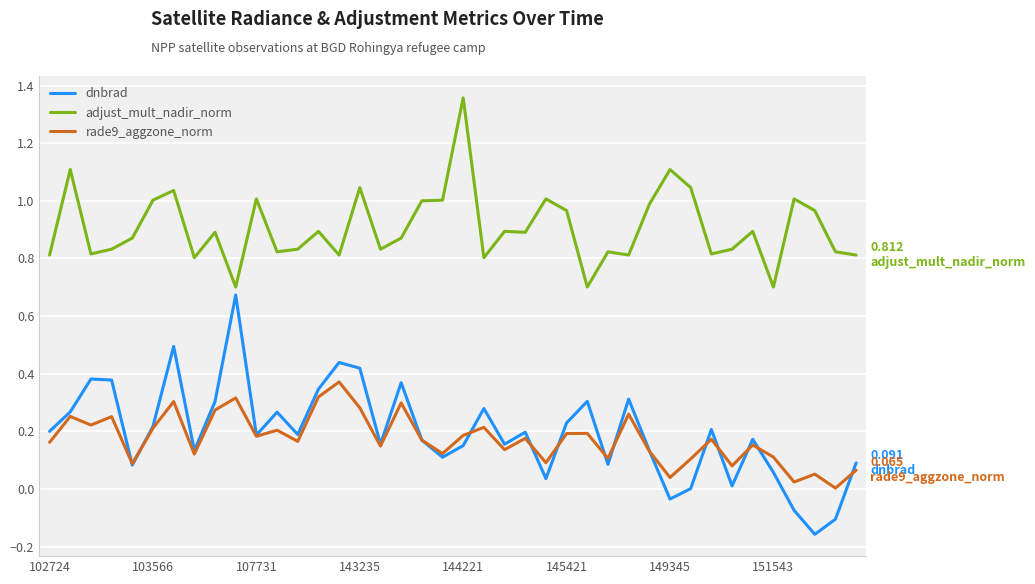

Count the number of categories in the chart.

40